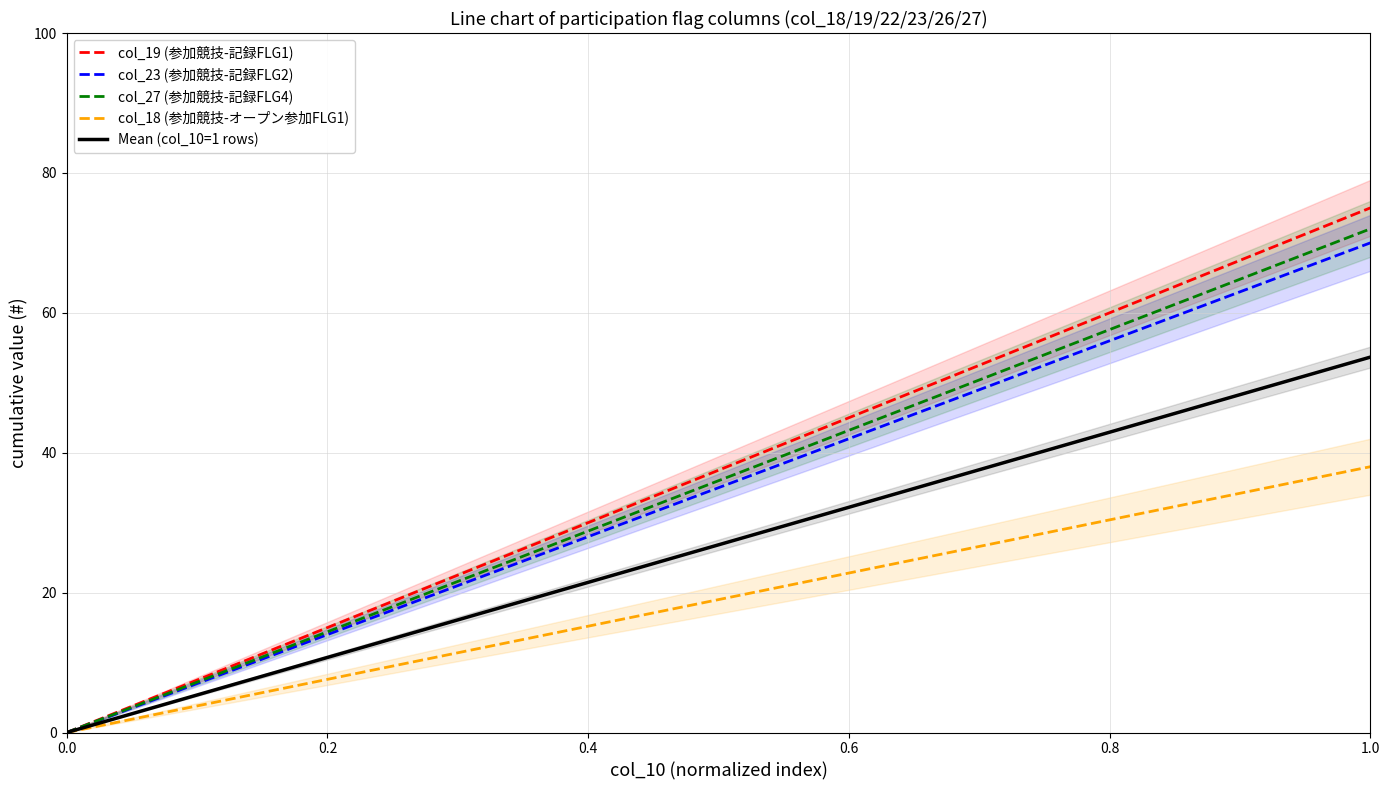

True or false: col_23 (参加競技-記録FLG2) has more than 2 interior local peaks.

False